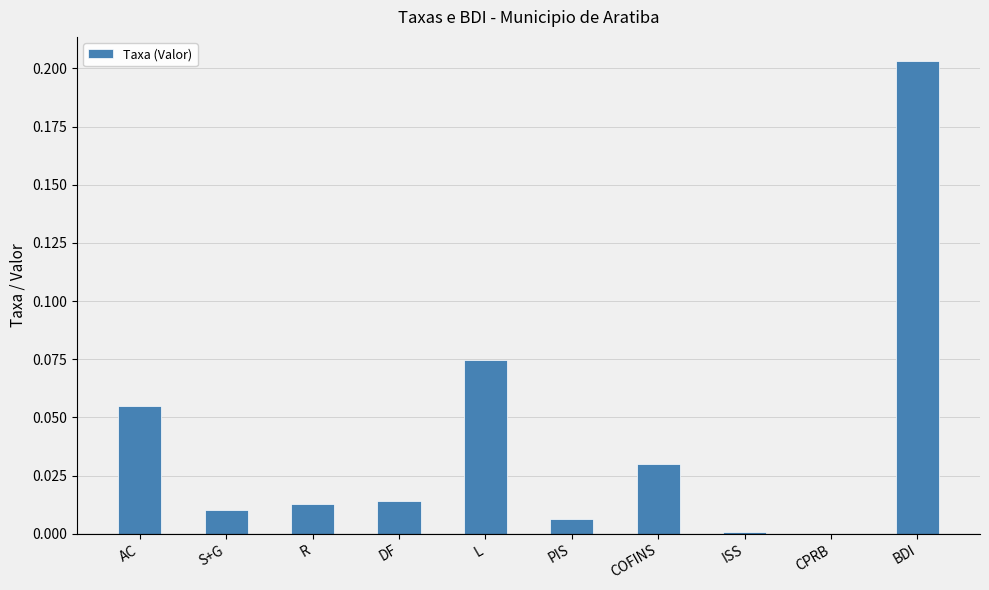

Which label corresponds to the largest value in the chart?

BDI